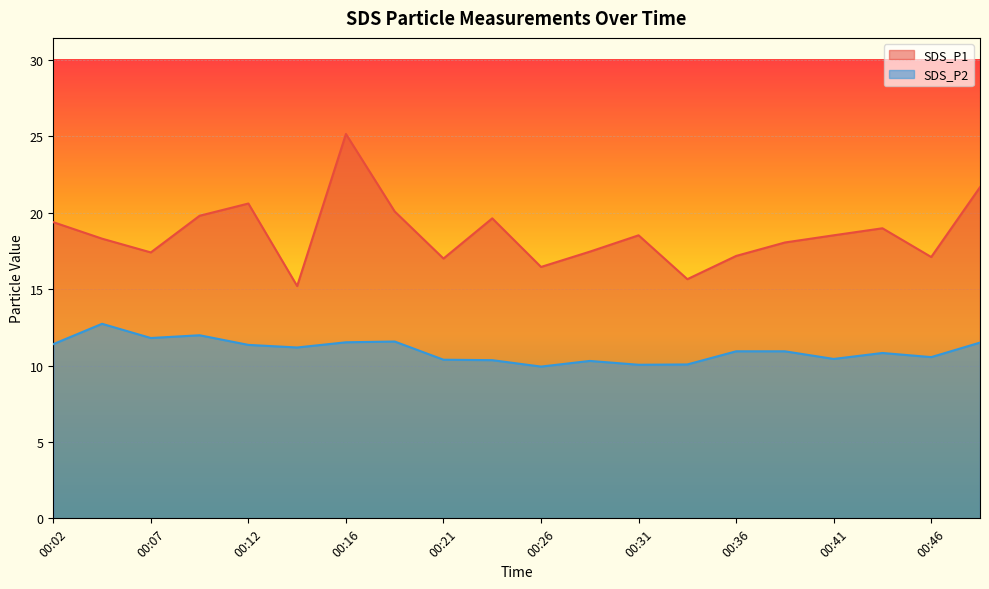

What is the sum of all SDS_P1 values?

372.1